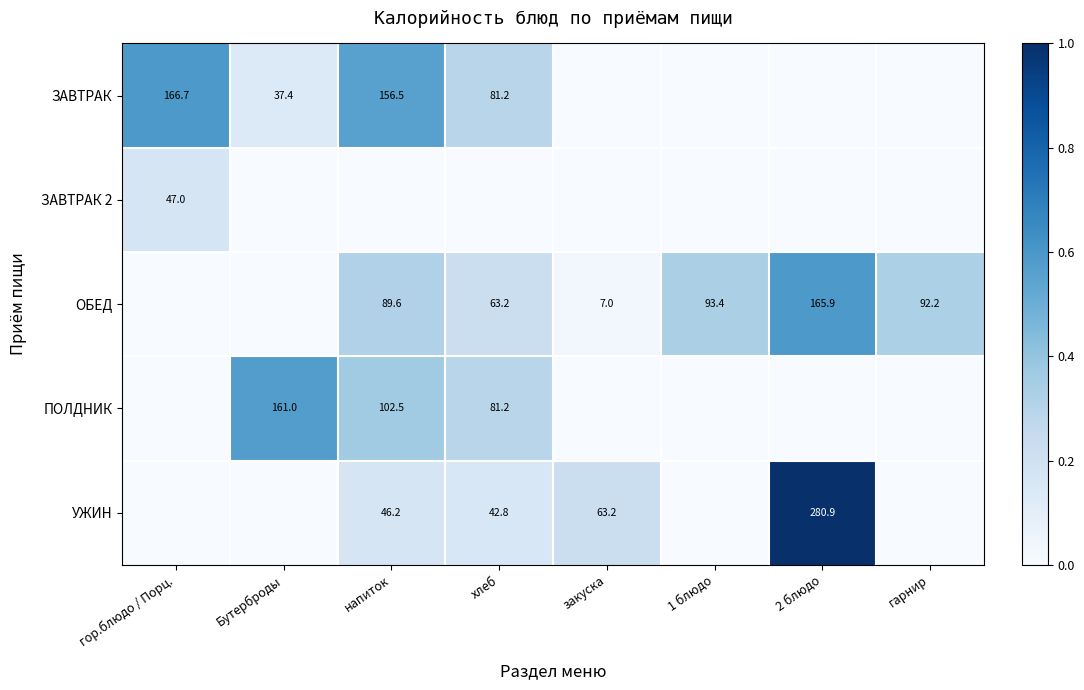

Which has a higher value, закуска or гарнир?

закуска